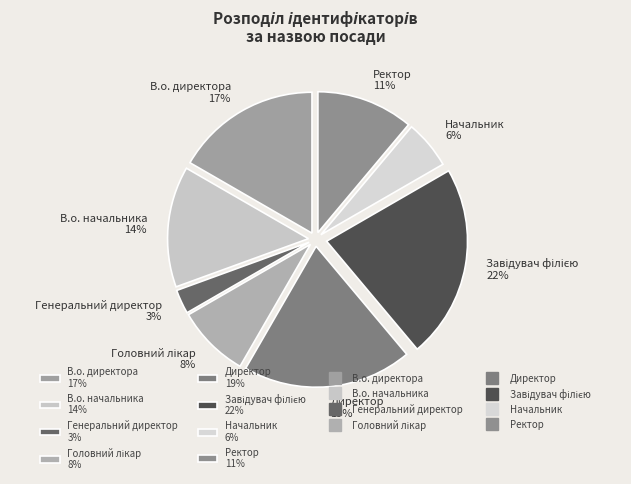

Combined, do В.о. директора 17% and Ректор 11% account for over 50%?

No